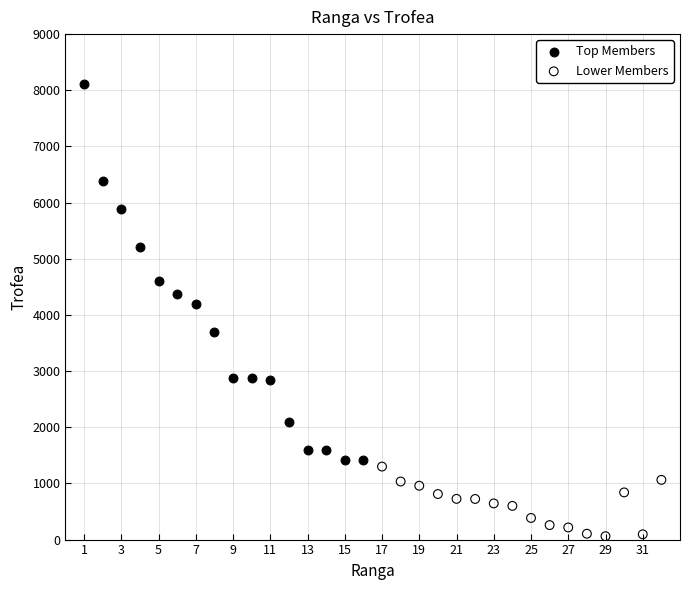

Which series contains the lowest Y value?

Lower Members